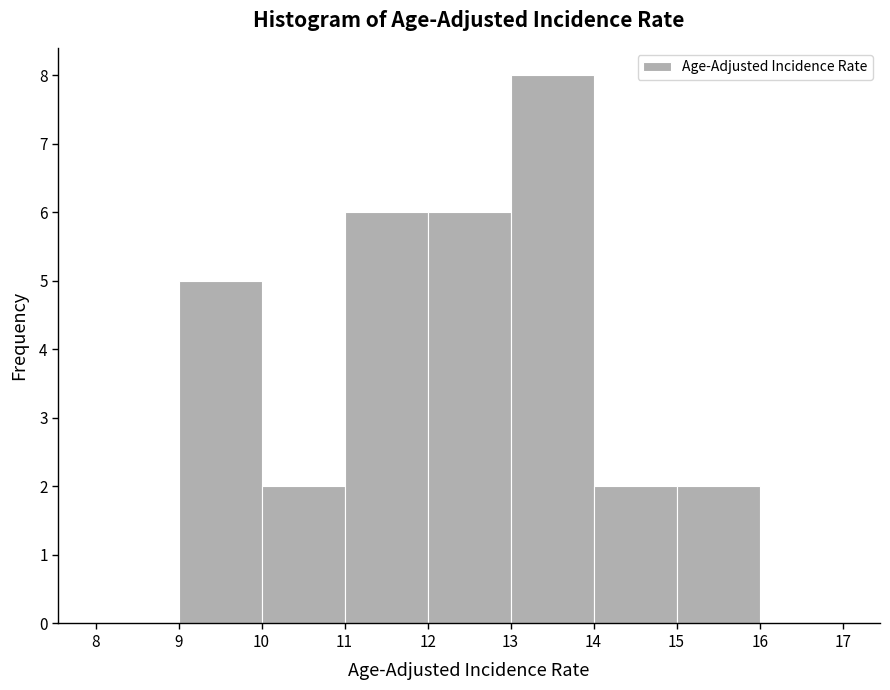

Reading left to right, list every bar in this chart as the range it spans on the x-axis followed by its height. The values are not printed on the chart, so give them approximately, as read against the axis.

8 to 9: 0
9 to 10: 5
10 to 11: 2
11 to 12: 6
12 to 13: 6
13 to 14: 8
14 to 15: 2
15 to 16: 2
16 to 17: 0